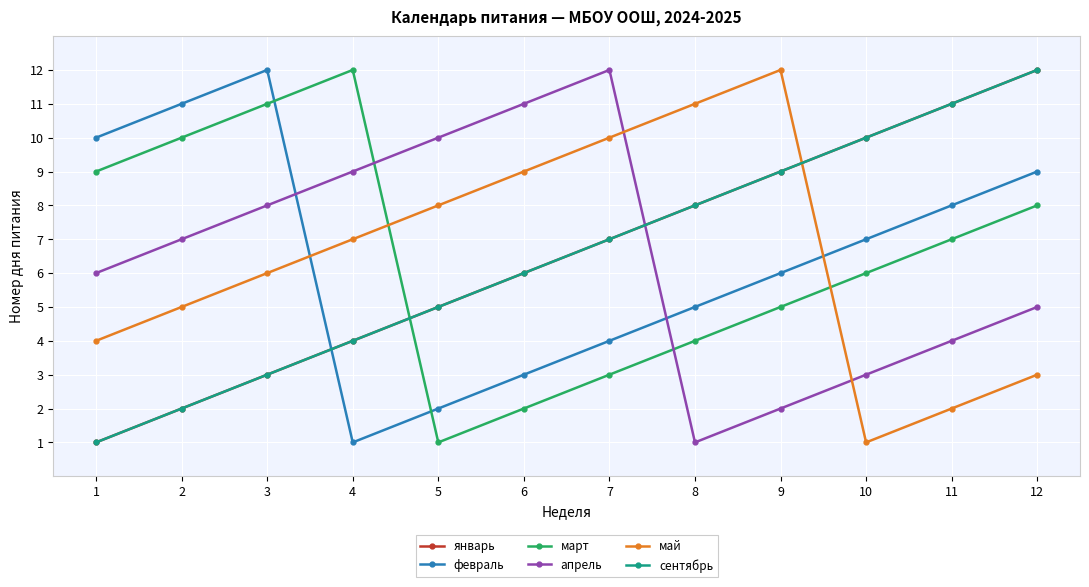

Does the chart have visible grid lines?

Yes